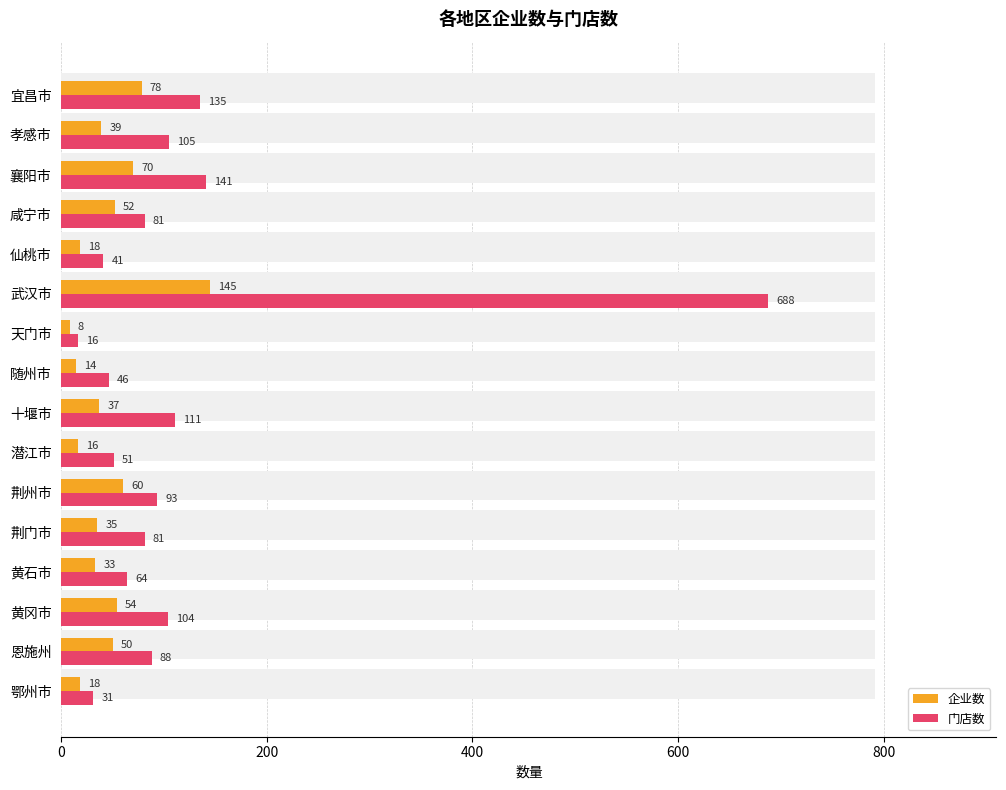

List the series in order of their overall mean, highest first.

门店数, 企业数